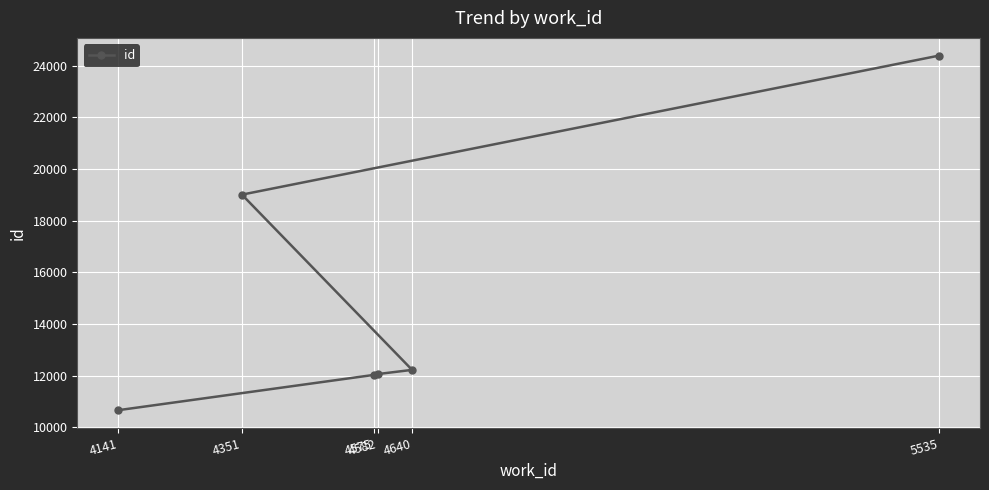

The chart shows a value of 12057 at 4582. True or false?

True